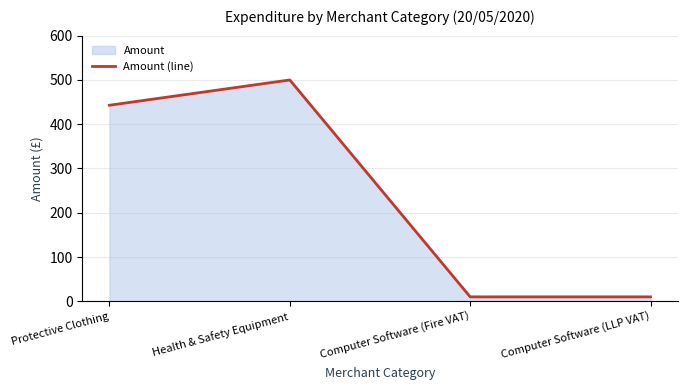

What is the difference between the maximum and minimum values?

489.9